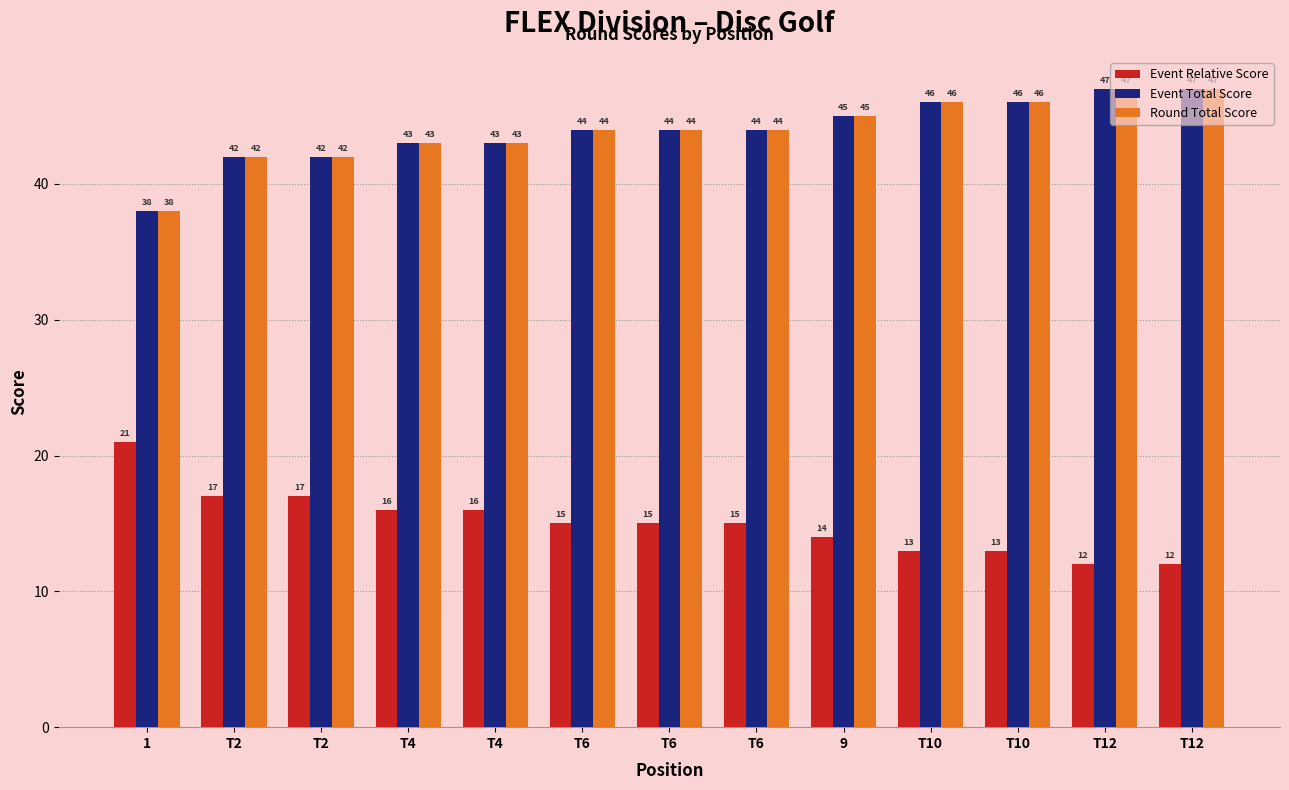

Reading right to left, transcribe all the data shown in this chart.

Event Relative Score: 12	12	13	13	14	15	15	15	16	16	17	17	21
Event Total Score: 47	47	46	46	45	44	44	44	43	43	42	42	38
Round Total Score: 47	47	46	46	45	44	44	44	43	43	42	42	38